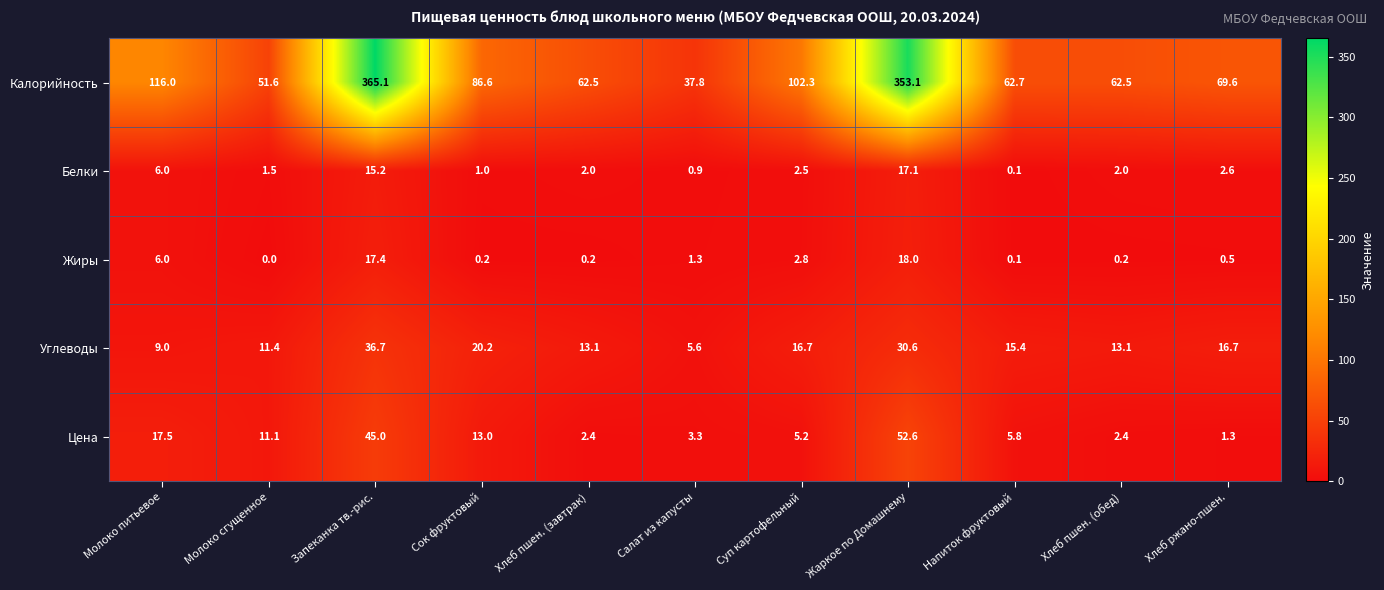

What is the difference between the Калорийность values at Суп картофельный and Салат из капусты?

64.5